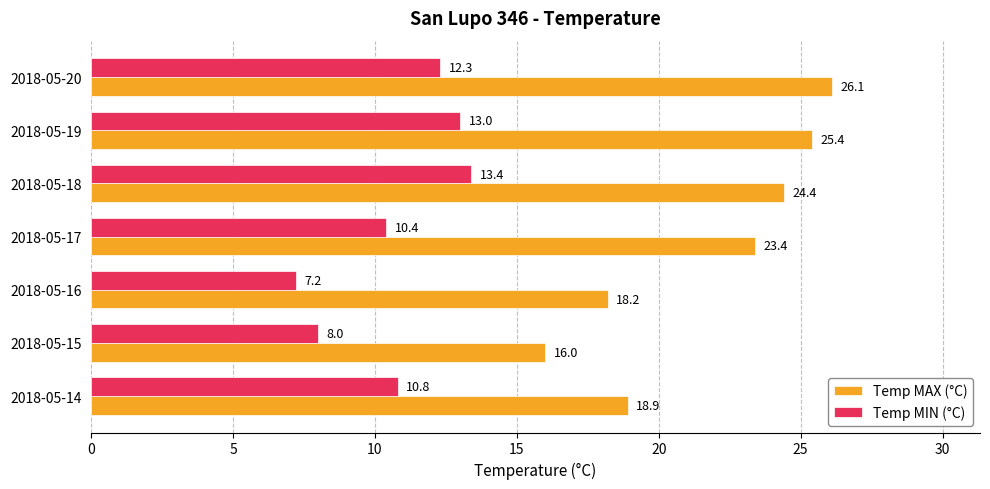

At which label does Temp MIN (°C) reach its peak?

2018-05-18